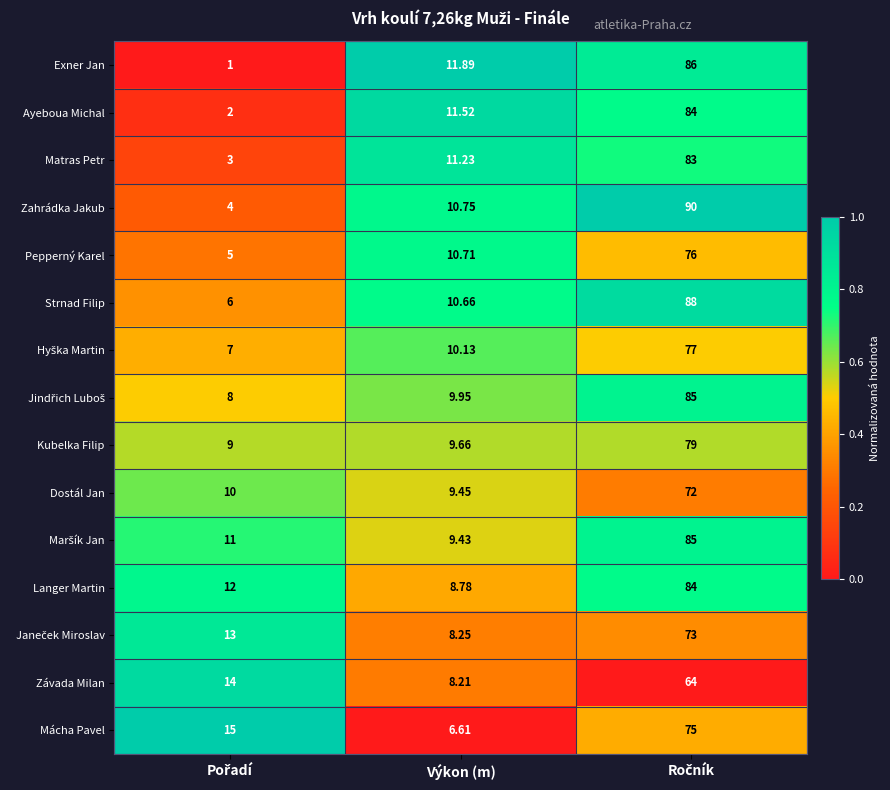

Which series has the largest range (max minus min)?

Zahrádka Jakub